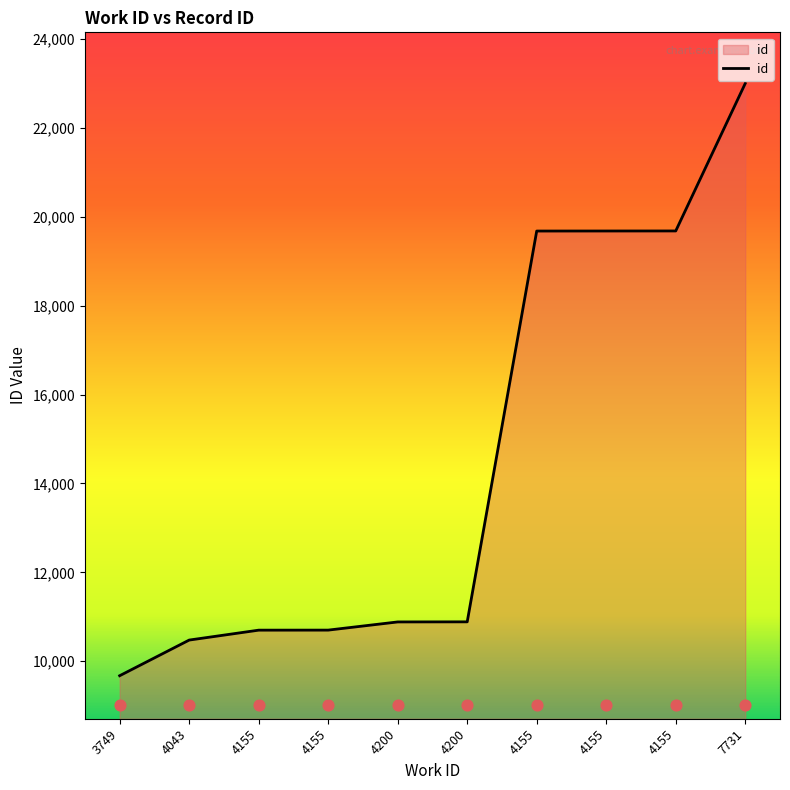

What is the change in value from 4155 to 7731?

+3320